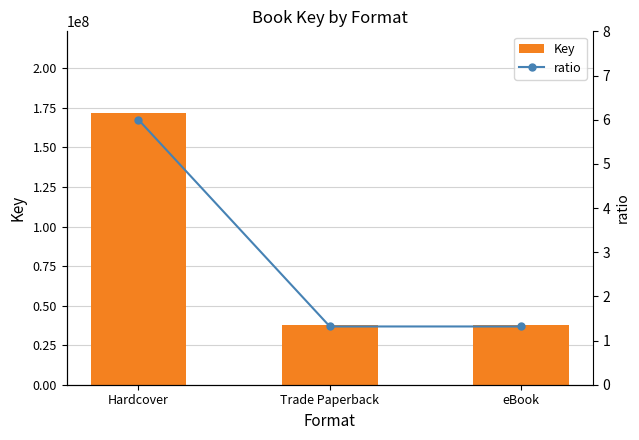

What is the difference between the maximum and minimum values in the Key series?

134053561